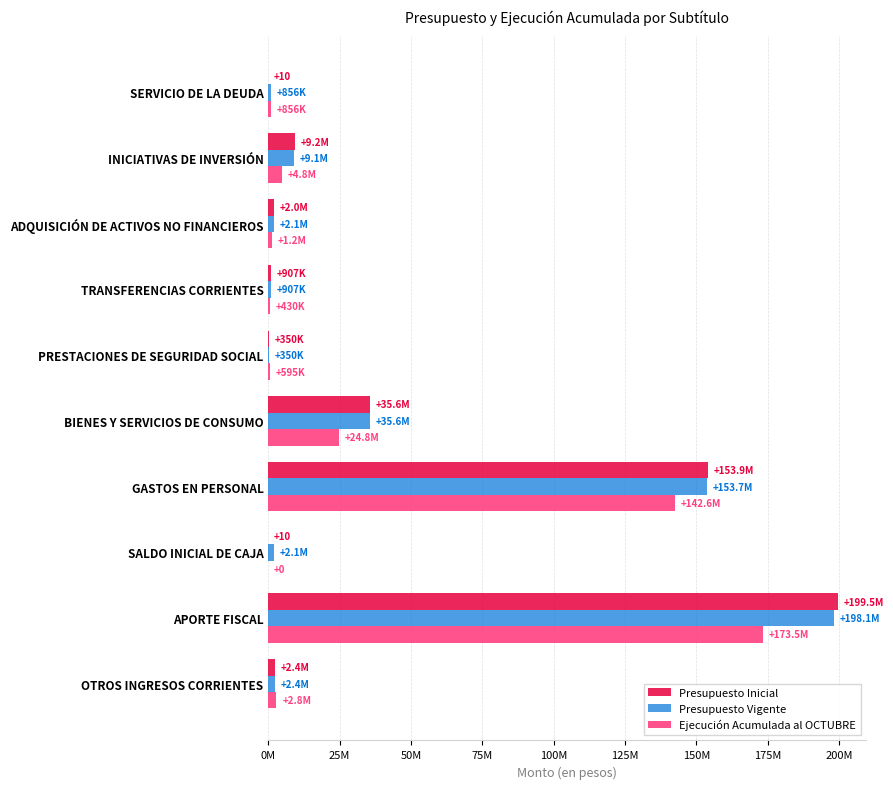

Reading left to right, list all the values displayed in this chart.

Presupuesto Inicial: 2385017	199545855	10	153920266	35611834	349981	906996	1954760	9187035	10
Presupuesto Vigente: 2385017	198090213	2091891	153662095	35631849	349981	906996	2078014	9081549	856127
Ejecución Acumulada al OCTUBRE: 2847908	173503463	0	142567109	24835880	595207	430276	1203787	4788483	856097